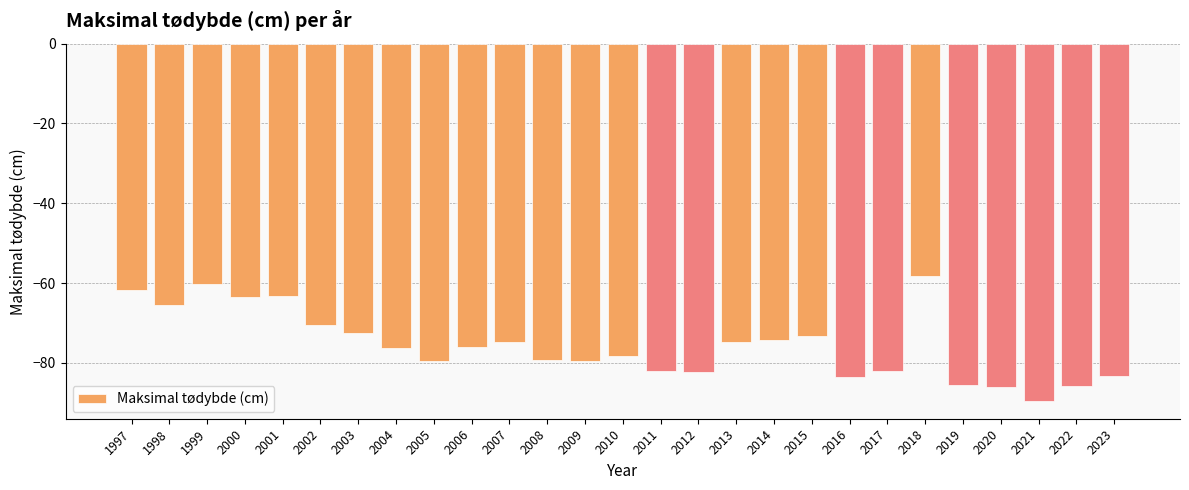

Read the value at 2001.

-63.3